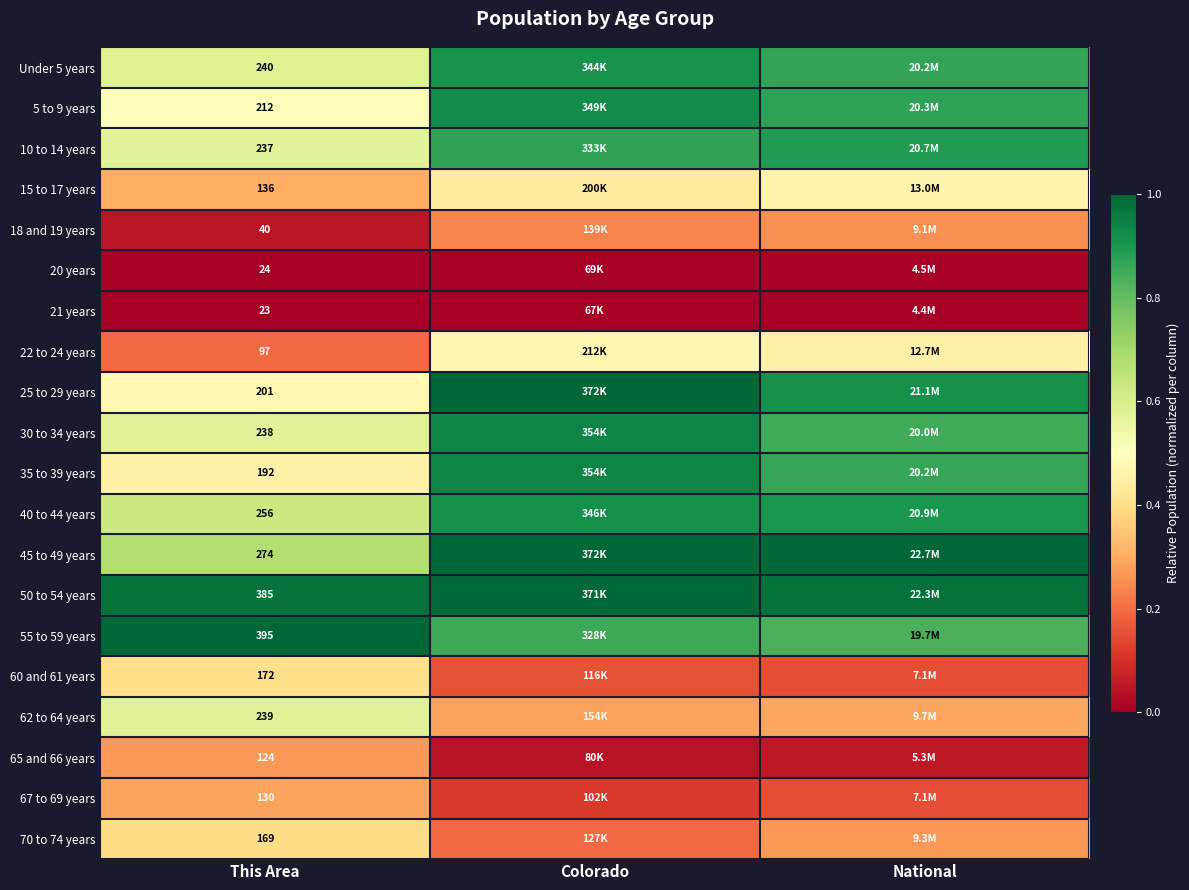

Is the value of 25 to 29 years at This Area greater than the value of 65 and 66 years at This Area?

Yes